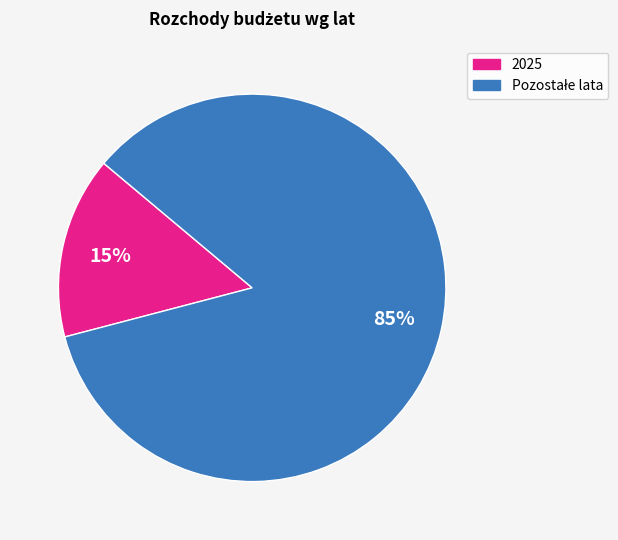

Count the number of slices in the pie.

2